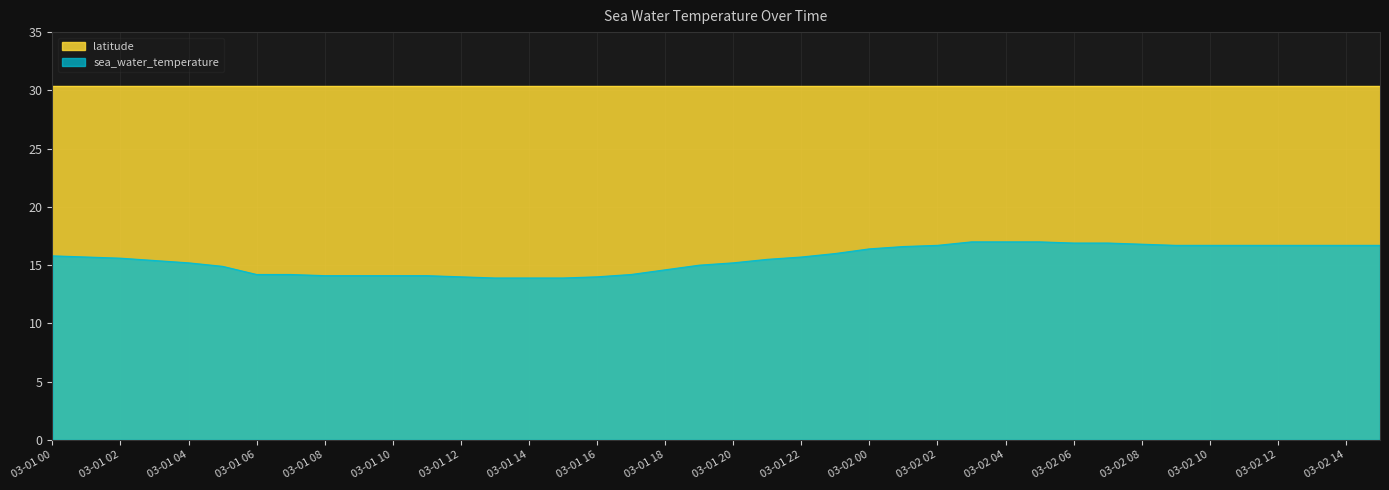

What is the approximate value of latitude at 2014-03-02T11?

30.3